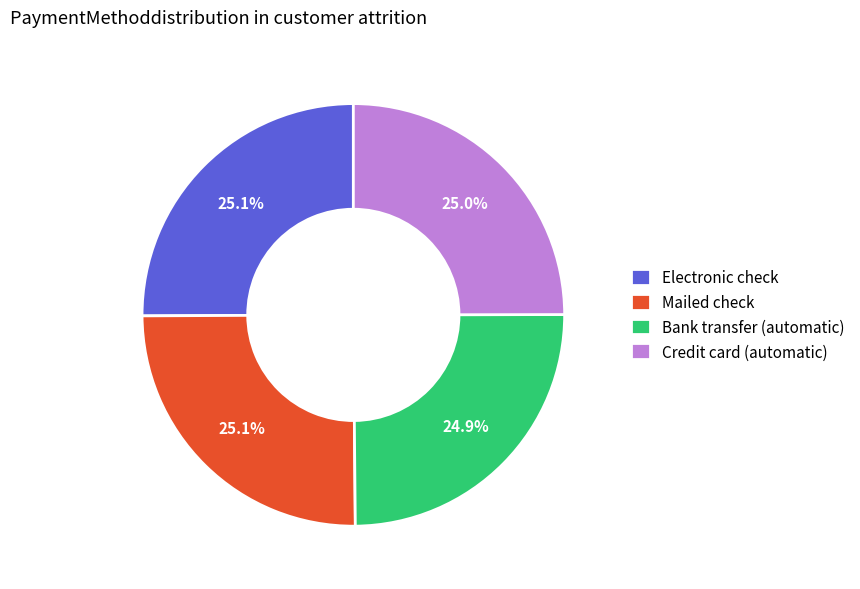

Does Mailed check account for over 50% of the chart?

No